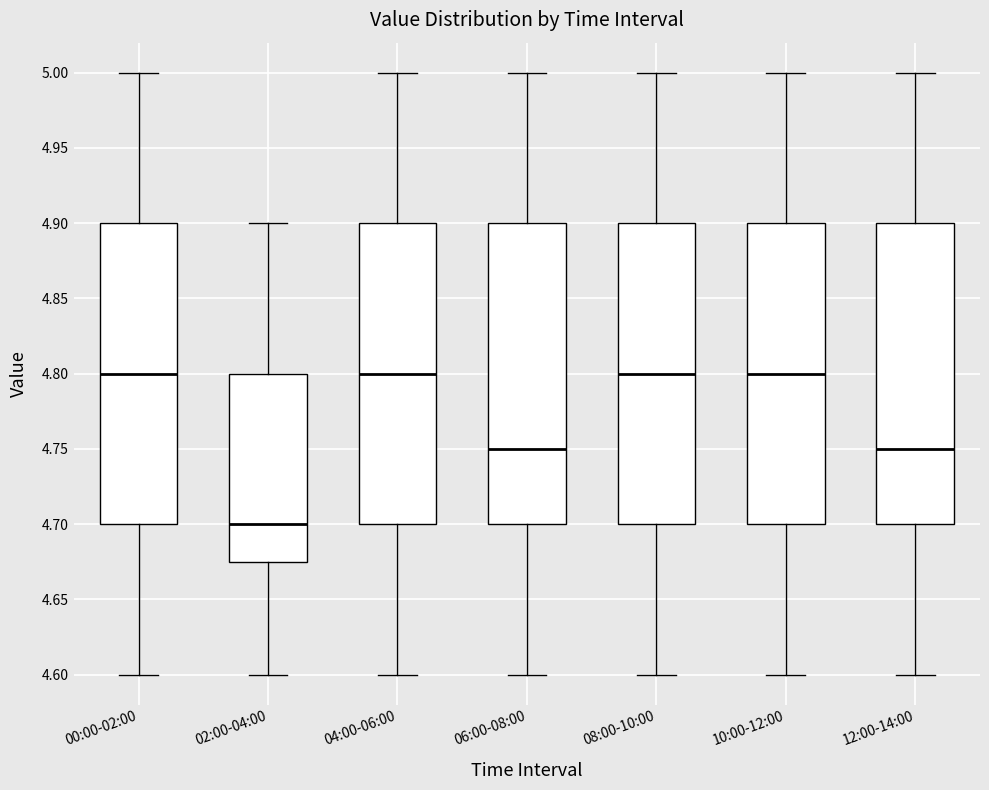

Reading left to right, read every box against the y-axis: the position of its median line, the range the box covers, and the ends of its whiskers. The values are not printed on the chart, so give them approximately, as read against the axis.

00:00-02:00: median 4.800, box 4.700 to 4.900, whiskers 4.600 to 5.000
02:00-04:00: median 4.700, box 4.675 to 4.800, whiskers 4.600 to 4.900
04:00-06:00: median 4.800, box 4.700 to 4.900, whiskers 4.600 to 5.000
06:00-08:00: median 4.750, box 4.700 to 4.900, whiskers 4.600 to 5.000
08:00-10:00: median 4.800, box 4.700 to 4.900, whiskers 4.600 to 5.000
10:00-12:00: median 4.800, box 4.700 to 4.900, whiskers 4.600 to 5.000
12:00-14:00: median 4.750, box 4.700 to 4.900, whiskers 4.600 to 5.000